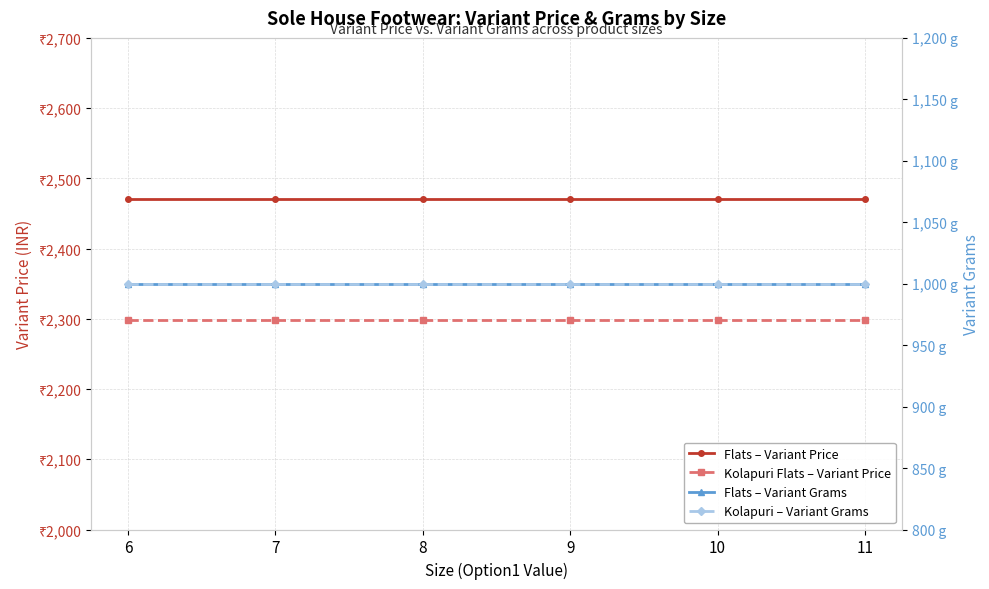

What is the value of the Kolapuri – Variant Grams point at the 1st from the left?

1000